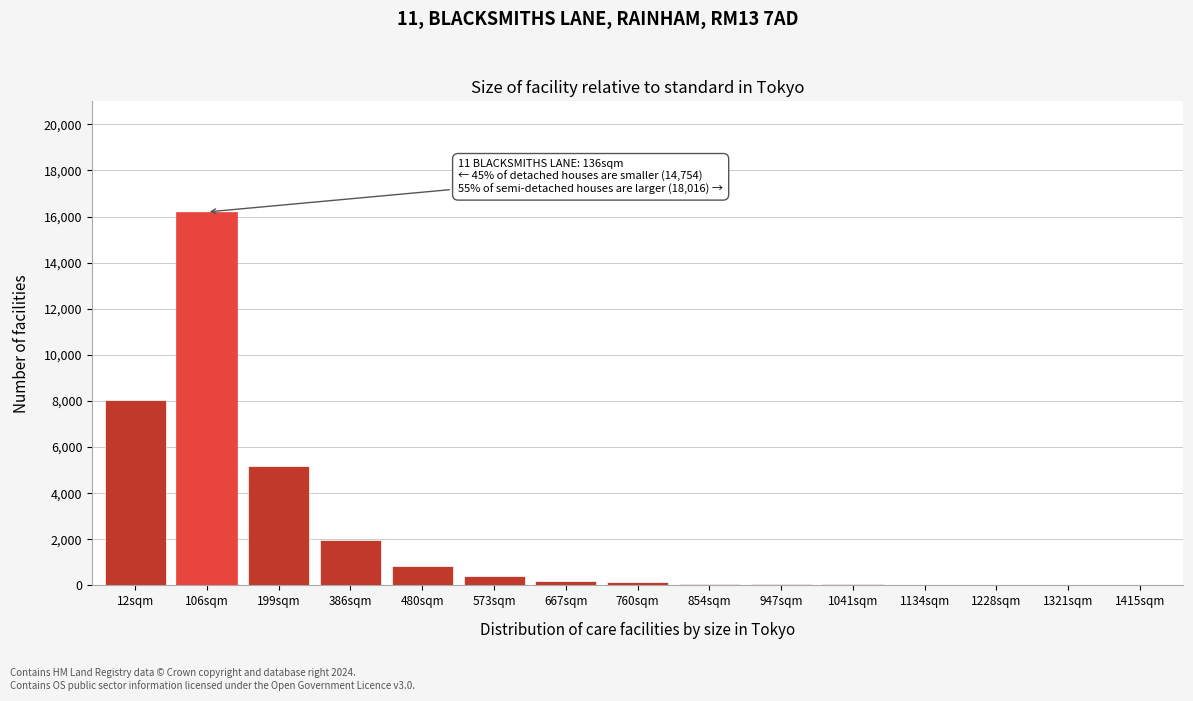

The chart shows a value of 55 at 947sqm. True or false?

True